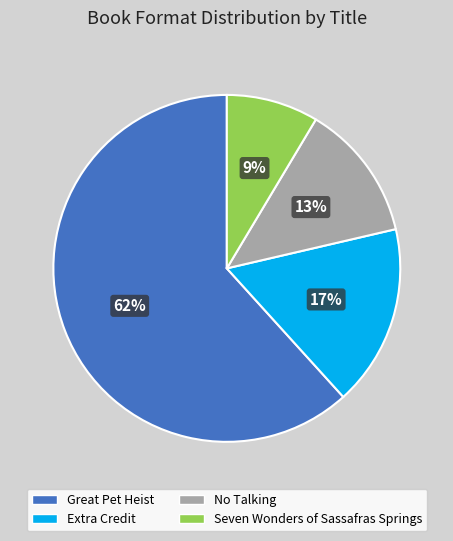

How many slices are in this pie chart?

4